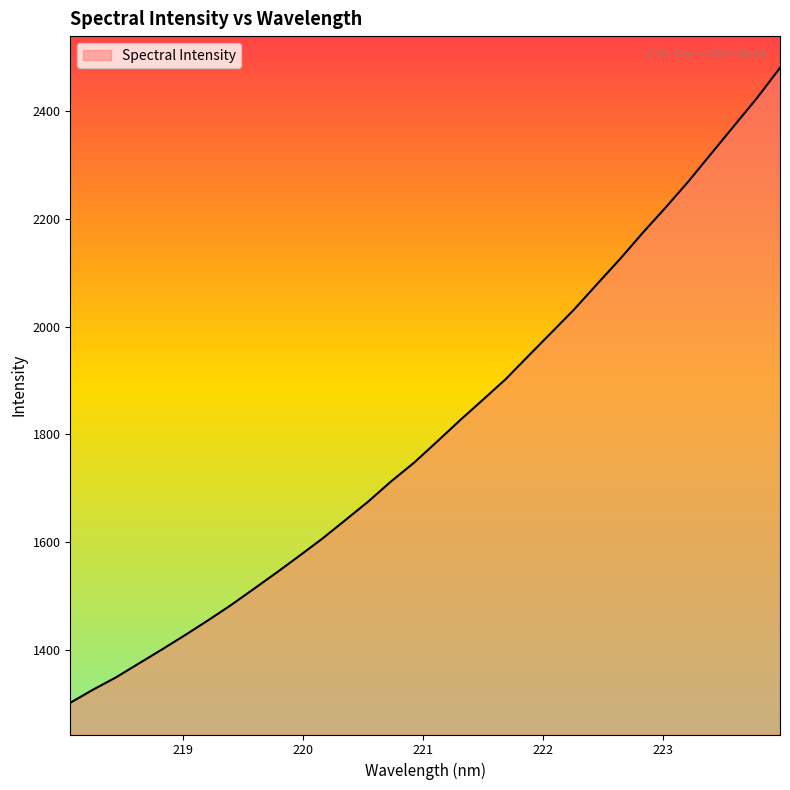

What is the maximum value shown in the chart?

2480.4